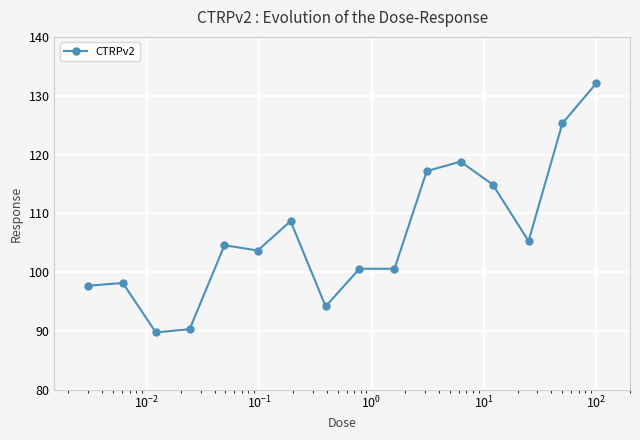

Does the chart have visible grid lines?

Yes